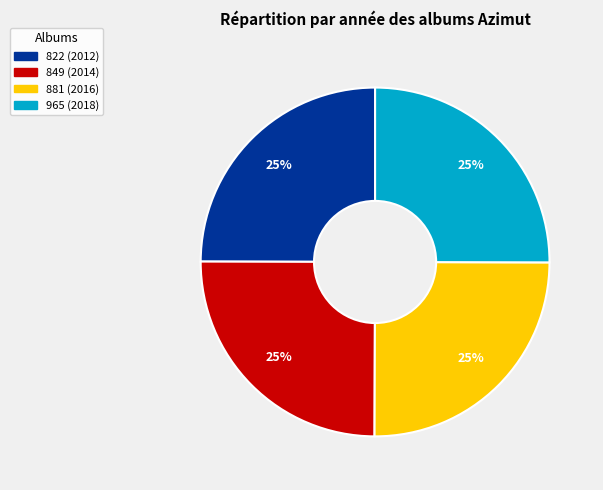

To the nearest percent, what is the combined percentage of 822 (2012) and 849 (2014)?

50%